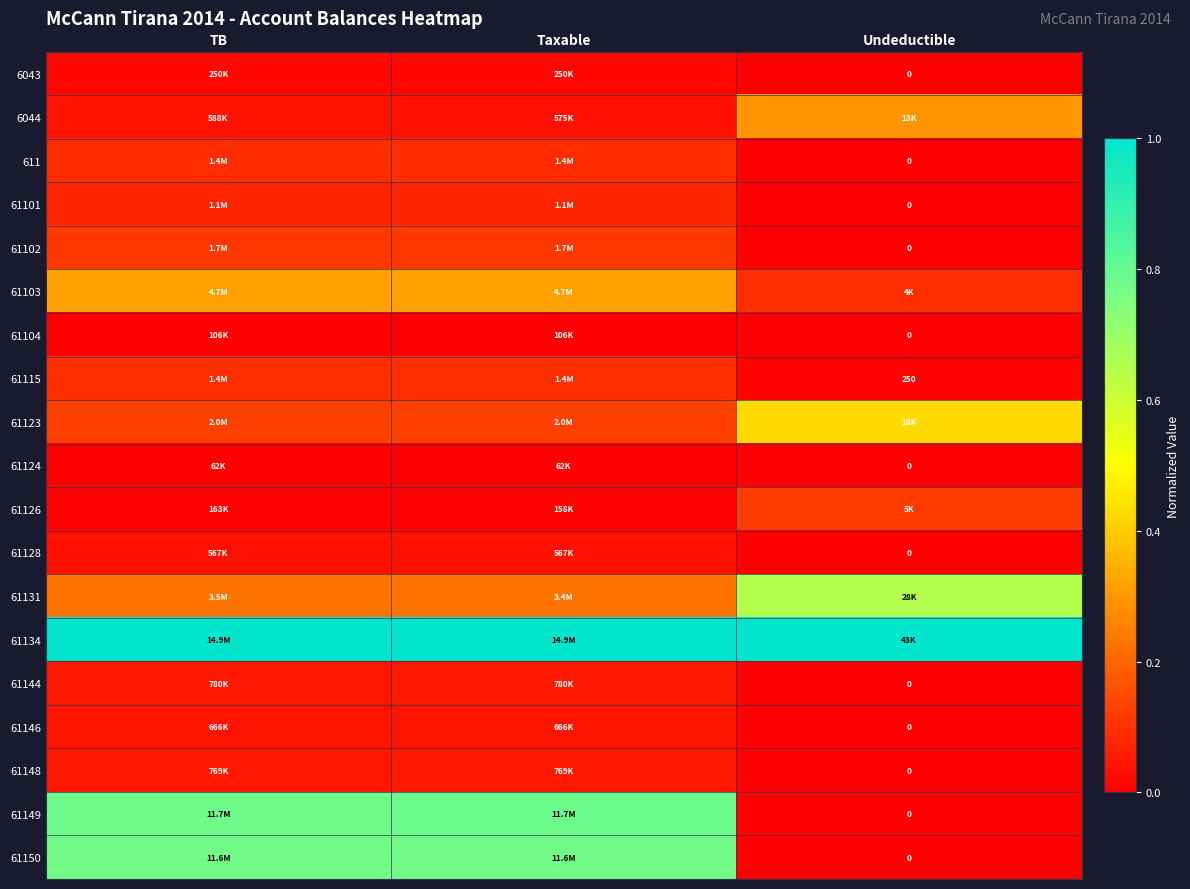

What is the difference between the maximum and minimum values in the 61123 series?

0.3